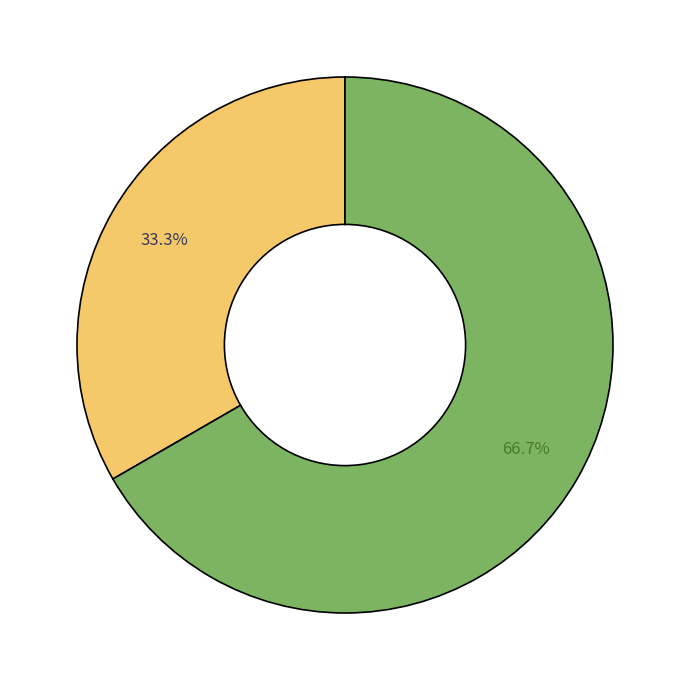

Is there any slice that represents more than half of the pie?

Yes